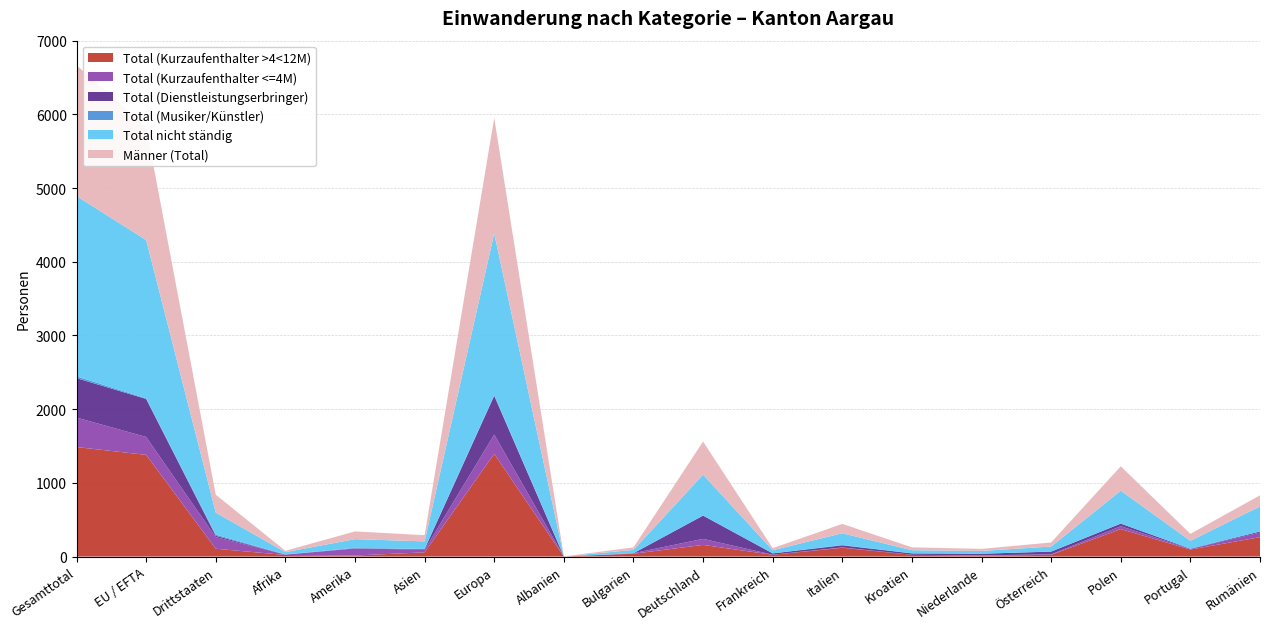

Reading right to left, extract all data points from this chart.

Total (Kurzaufenthalter >4<12M): 263	95	373	23	12	24	119	24	158	38	1	1394	57	14	21	106	1380	1486
Total (Kurzaufenthalter <=4M): 63	8	39	7	4	0	5	1	82	7	0	262	36	96	5	157	243	400
Total (Dienstleistungserbringer): 14	4	35	37	22	19	28	18	316	0	0	526	8	0	1	19	516	535
Total (Musiker/Künstler): 0	0	0	1	0	0	6	0	0	0	0	11	2	8	3	16	9	25
Total nicht ständig: 340	107	447	68	38	43	158	43	556	45	1	2193	103	118	30	298	2148	2446
Männer (Total): 151	94	331	55	28	39	127	28	449	34	0	1568	84	105	18	243	1533	1776